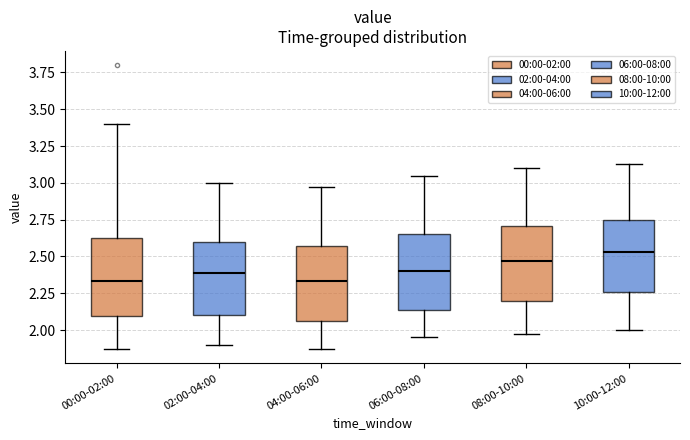

Reading left to right, transcribe this box plot: for each box, give where its median line is, the range the box spans, and where its two whiskers end, as read against the y-axis. The values are not printed on the chart, so give them approximately, as read against the axis.

00:00-02:00: median 2.35, box 2.10 to 2.65, whiskers 1.85 to 3.40
02:00-04:00: median 2.40, box 2.10 to 2.60, whiskers 1.90 to 3.00
04:00-06:00: median 2.35, box 2.05 to 2.55, whiskers 1.85 to 2.95
06:00-08:00: median 2.40, box 2.15 to 2.65, whiskers 1.95 to 3.05
08:00-10:00: median 2.45, box 2.20 to 2.70, whiskers 1.95 to 3.10
10:00-12:00: median 2.55, box 2.25 to 2.75, whiskers 2.00 to 3.15